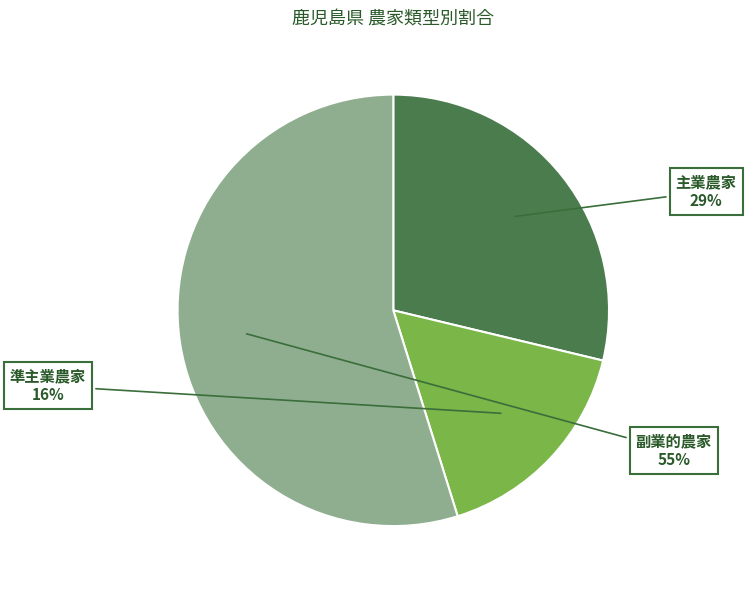

Is there any slice that represents more than half of the pie?

Yes